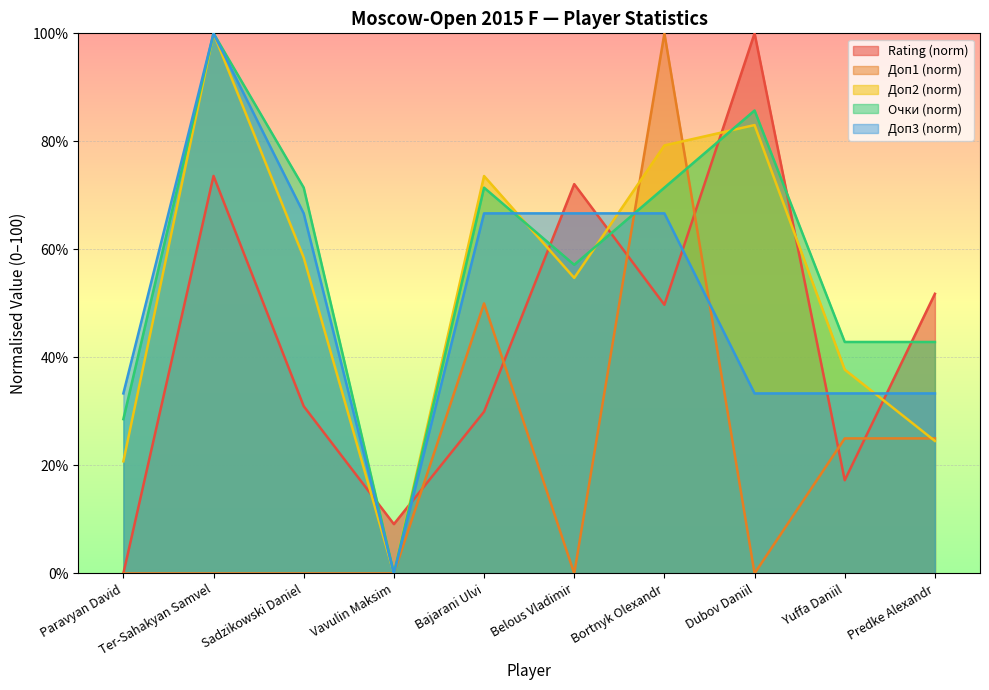

What is the sum of the Doп1 values at Bajarani Ulvi and Predke Alexandr?

75.0